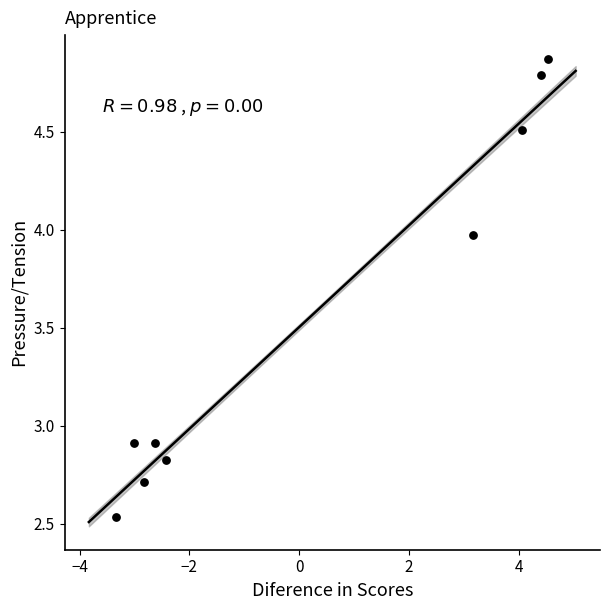

What is the range of Y values (max minus min)?

2.3